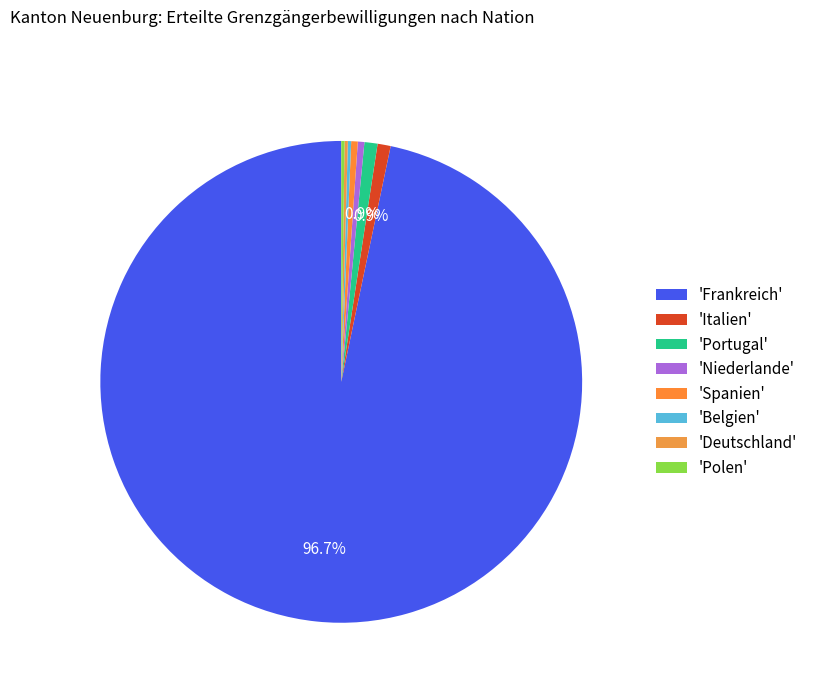

What is the smallest slice in the pie chart?

Belgien